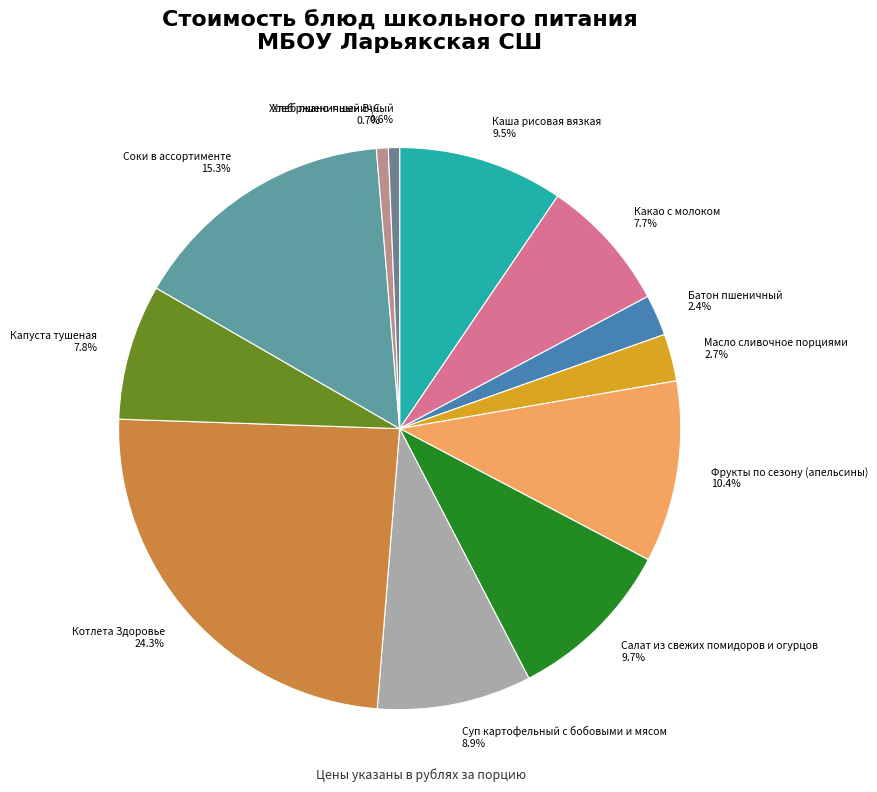

Which has a higher value, Фрукты по сезону (апельсины) or Суп картофельный с бобовыми и мясом?

Фрукты по сезону (апельсины)